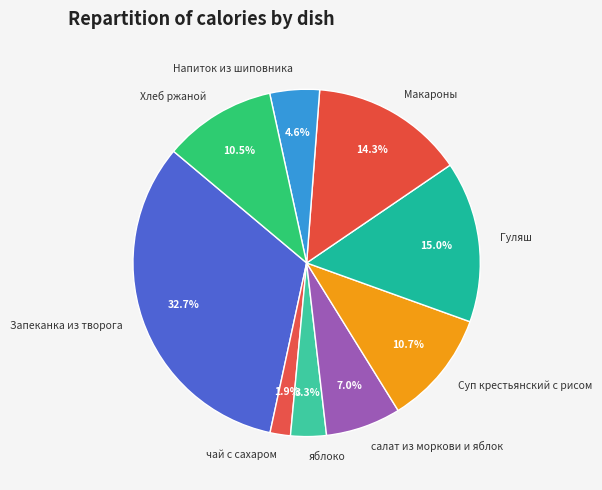

The Напиток из шиповника slice represents 19% of the pie. True or false?

False